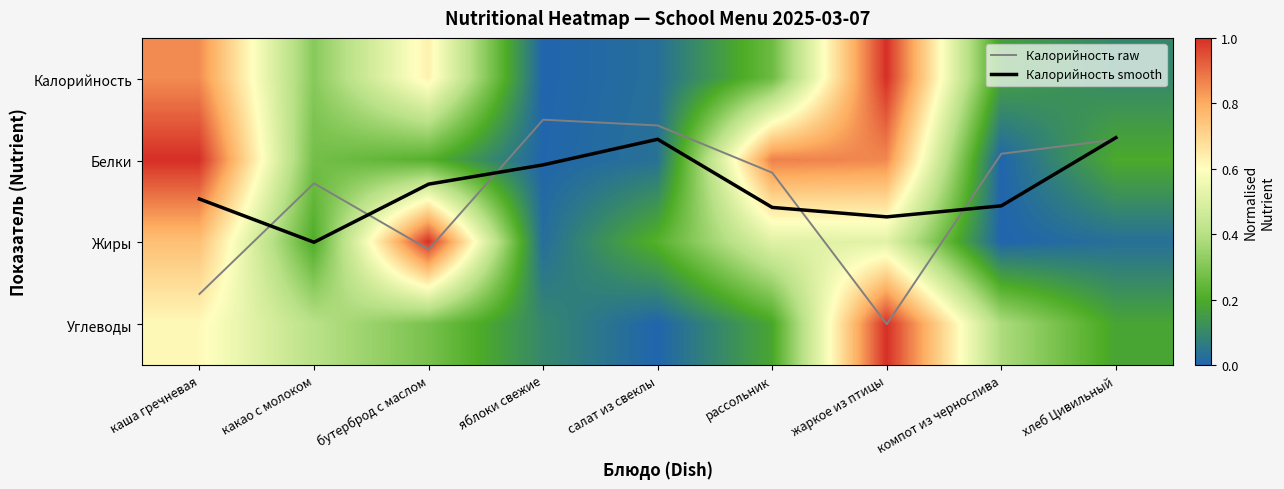

Is the value of Углеводы at хлеб Цивильный greater than the value of Белки at рассольник?

No